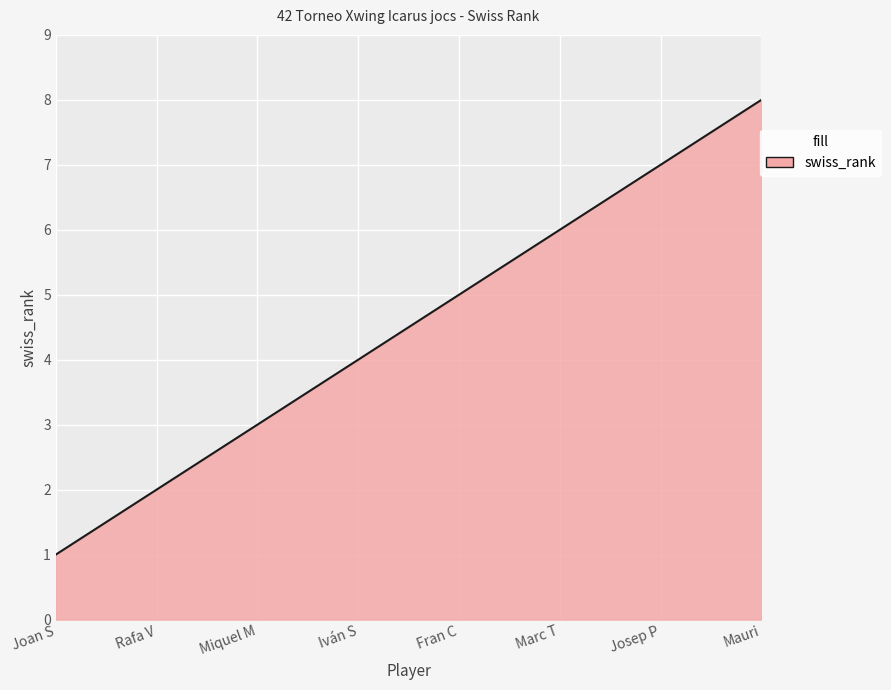

What is the greatest value displayed?

8.0